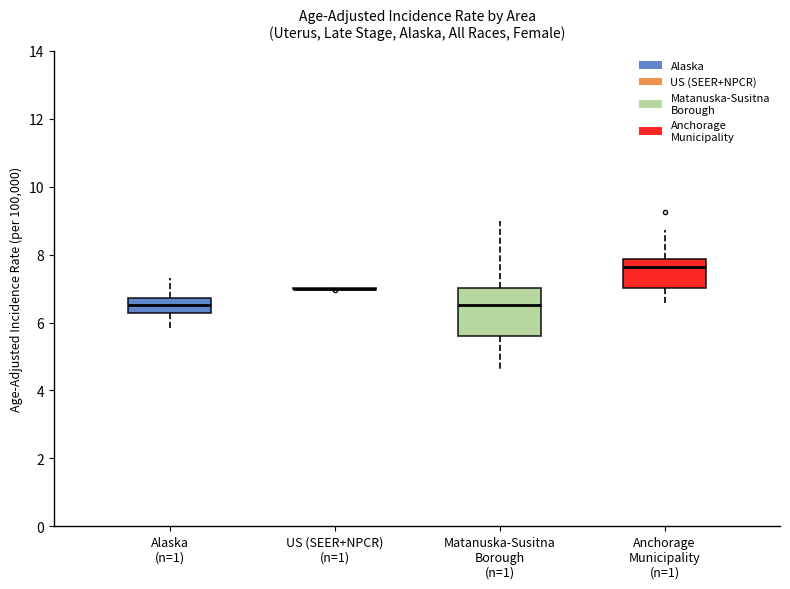

Which box is the tallest, from its lower edge to its upper edge?

Matanuska-Susitna Borough (n=1)